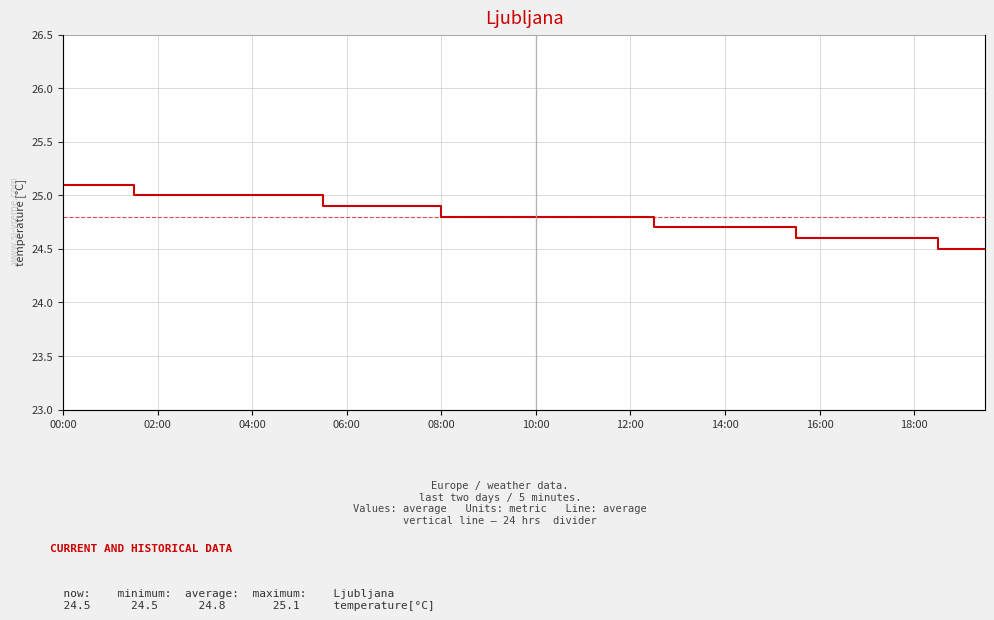

What is the change in value from 17 to 32?

-0.2